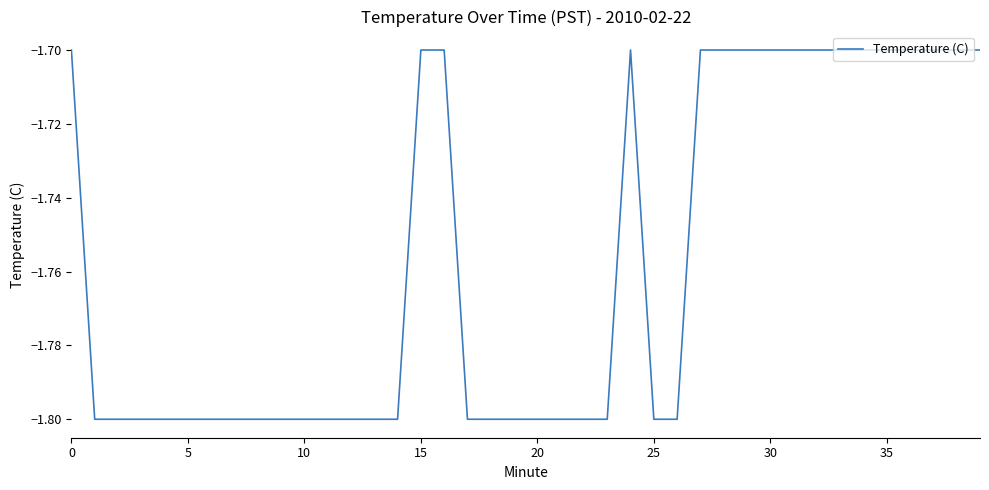

What is the difference between the maximum and minimum values?

0.1